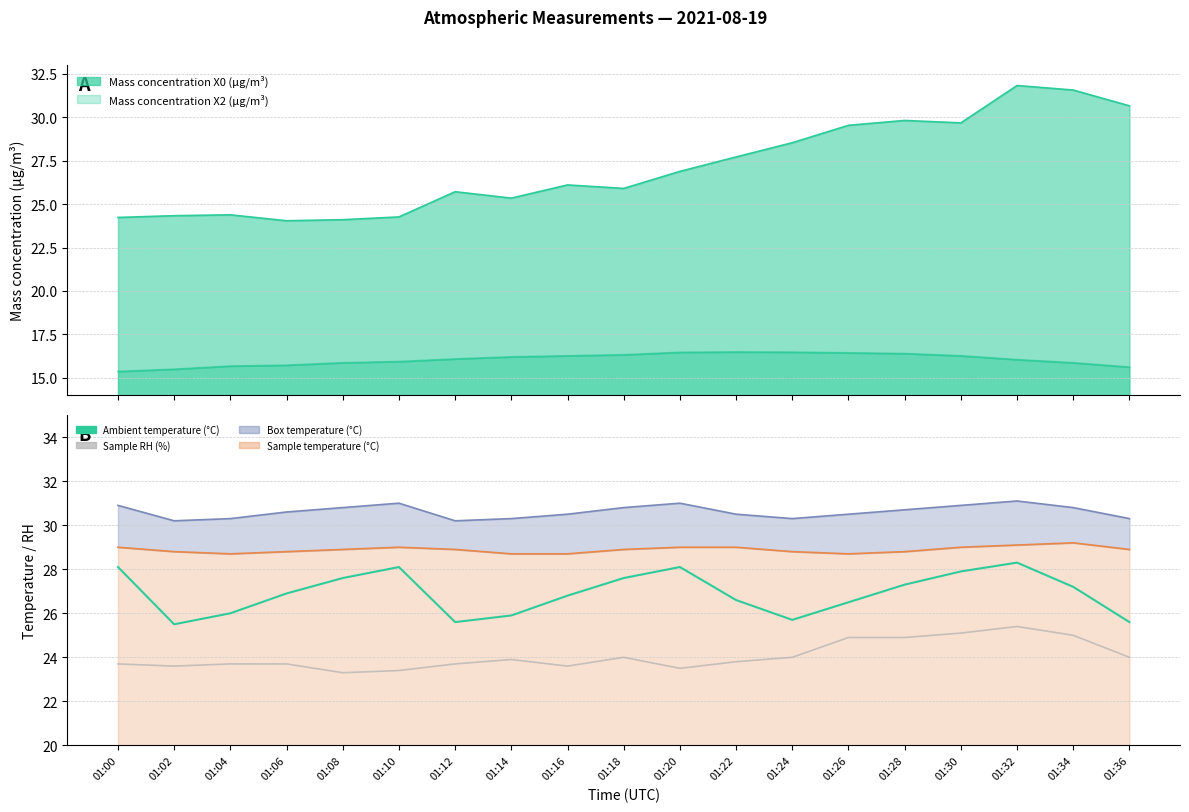

Where is the first local maximum for Ambient temperature (°C)?

01:10